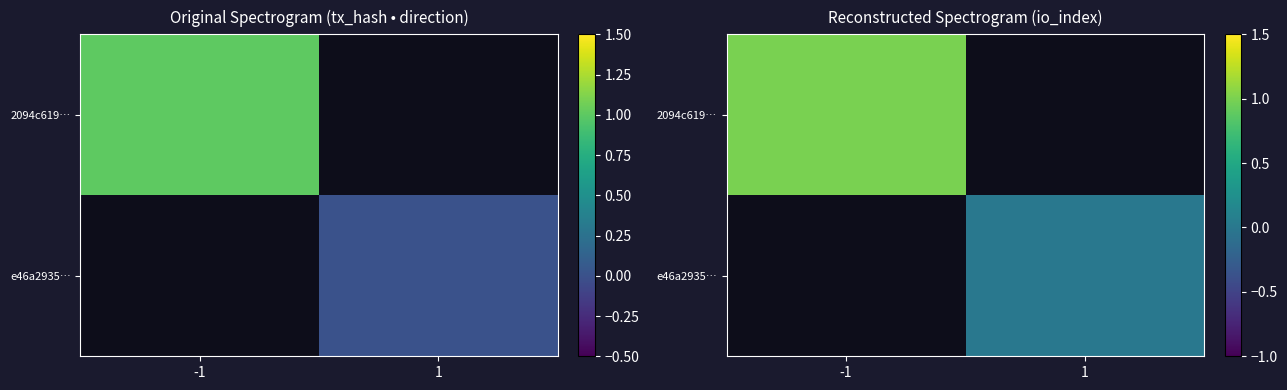

Is it true that e46a2935… equals 0.0 at 1?

True